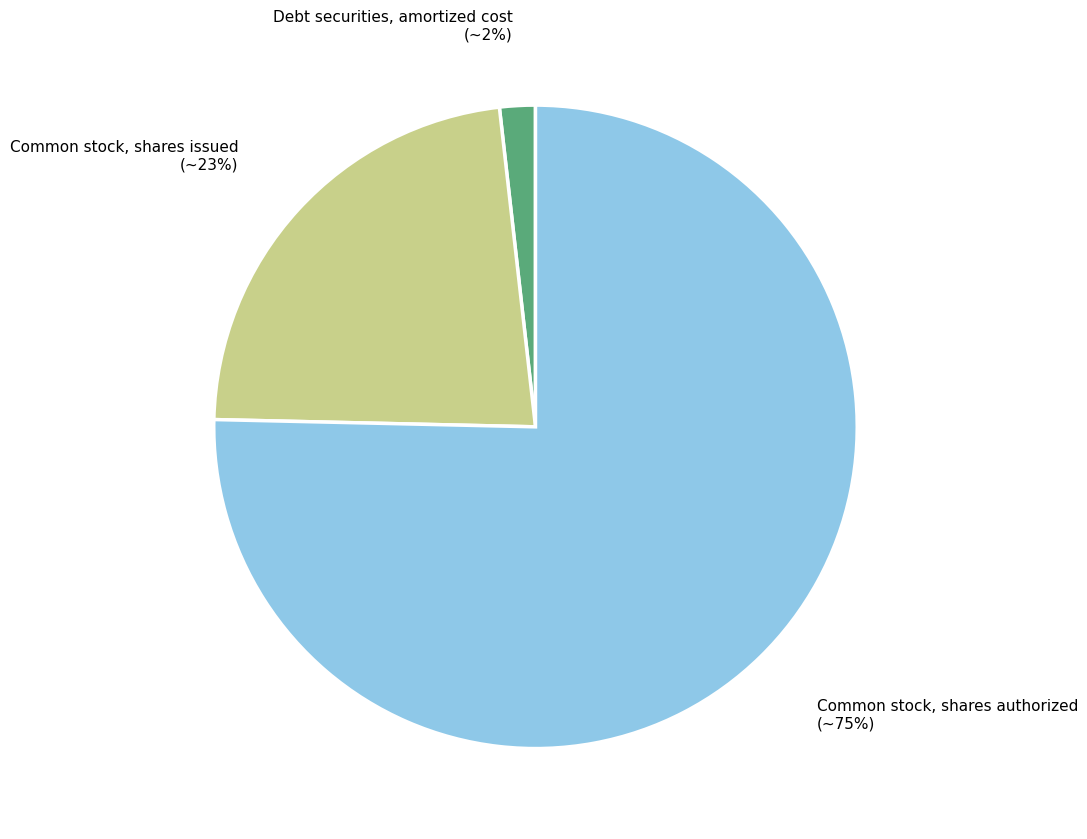

Is there a majority slice in this chart?

Yes